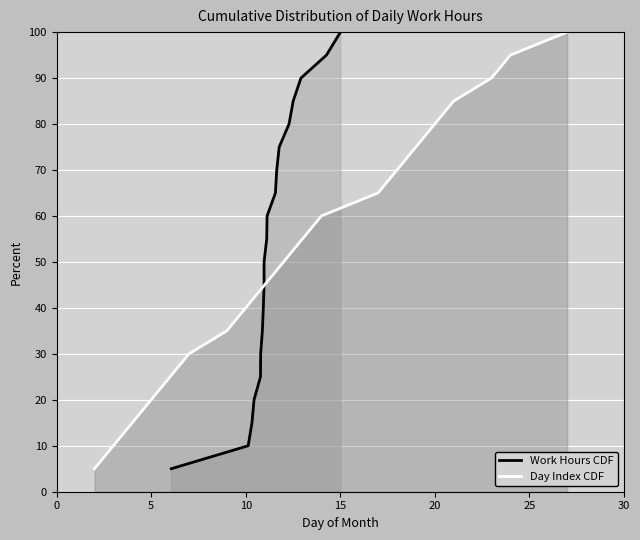

What is the difference between the second highest and minimum values in the Day Index CDF series?

90.0